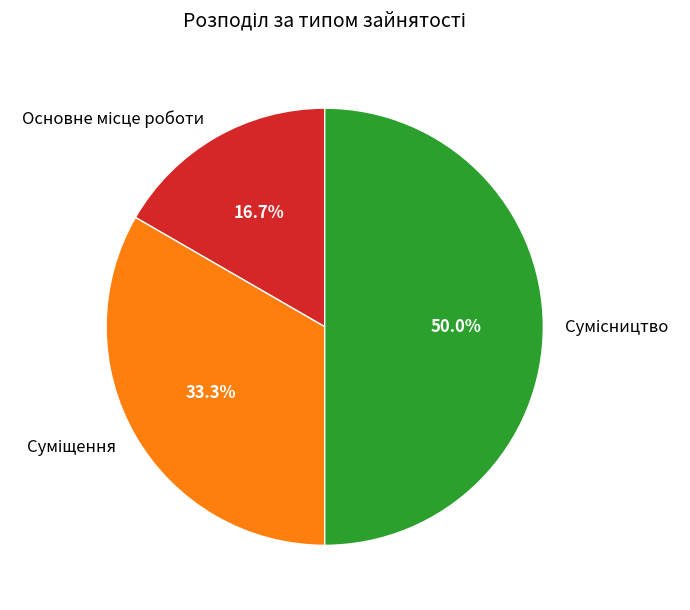

Rank the categories by value from lowest to highest.

Основне місце роботи, Суміщення, Сумісництво